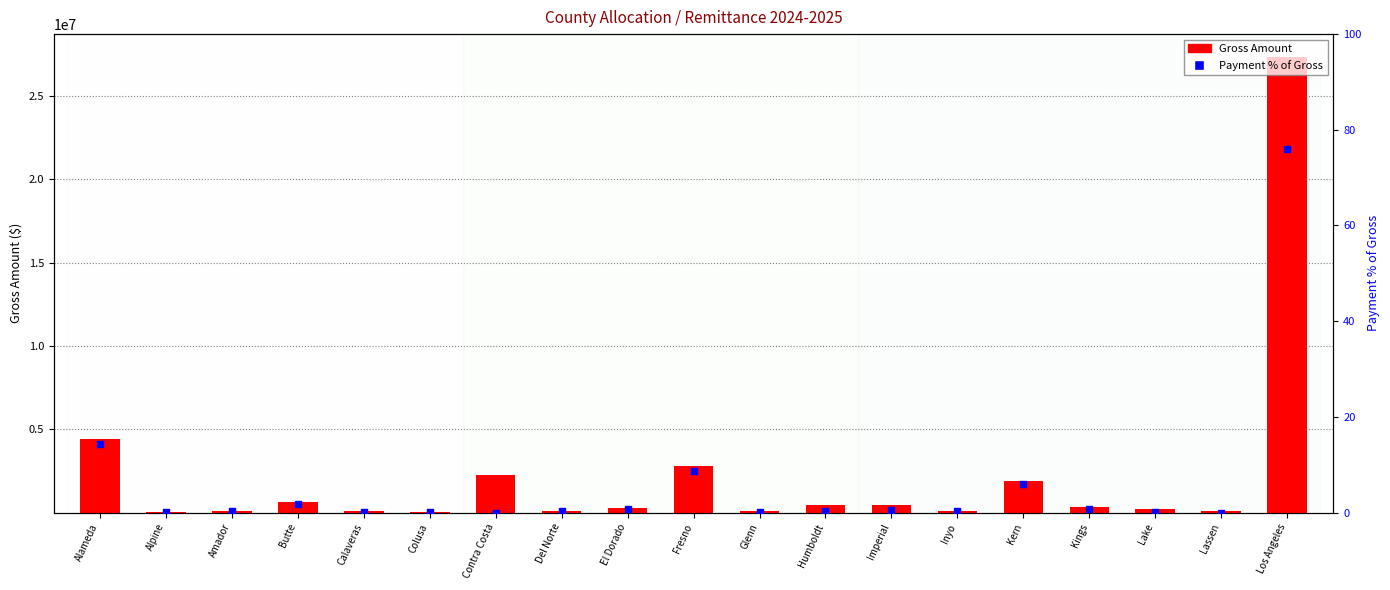

Which series contains the highest Y value?

Gross Amount